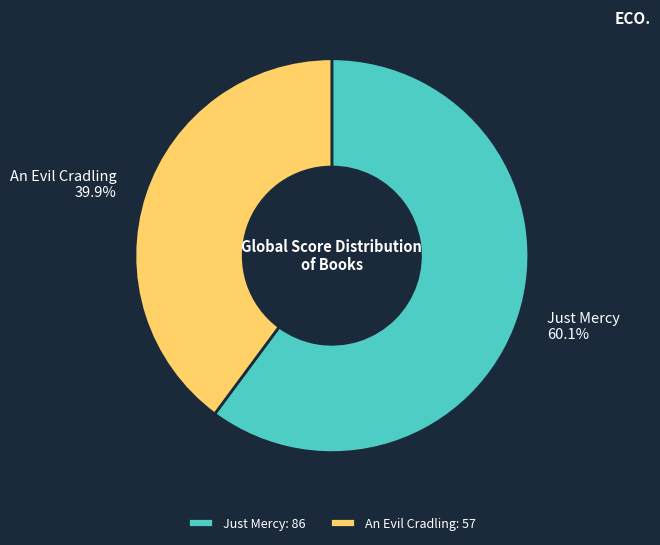

Which slice is the smallest?

An Evil Cradling